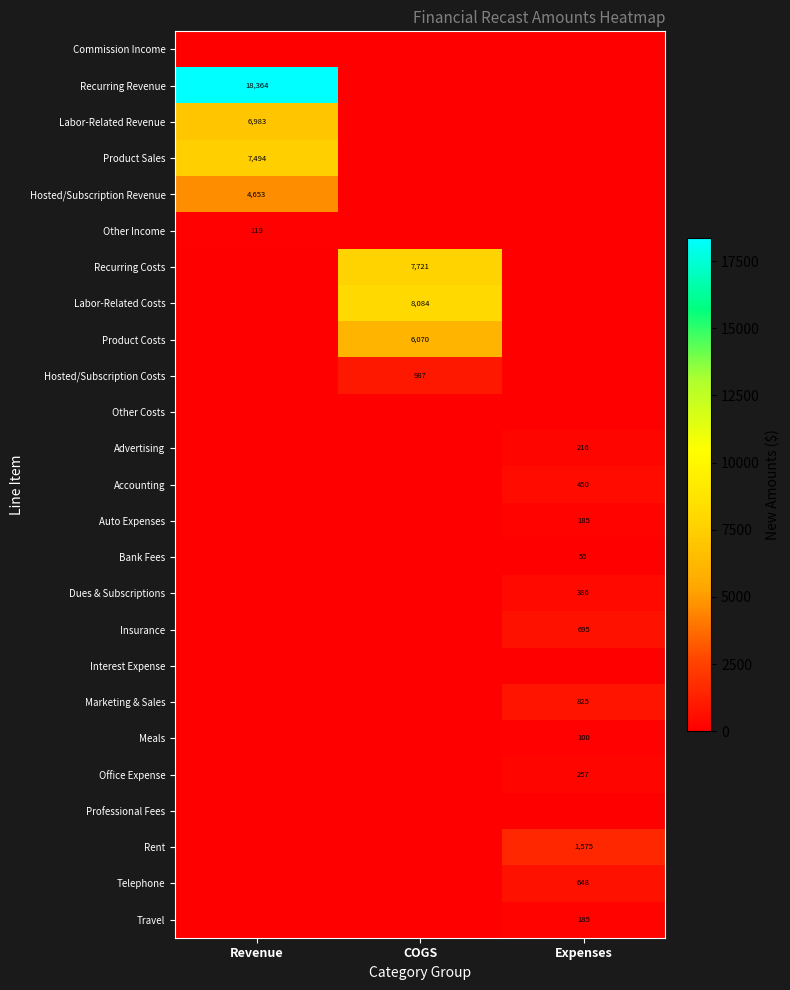

What is the total value across all series at Revenue?

37612.8